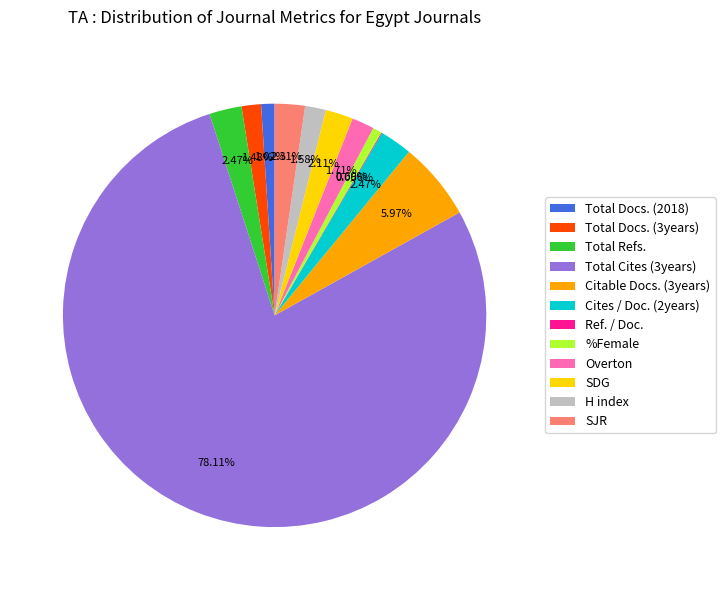

Which slice represents more than half of the pie?

Total Cites (3years)